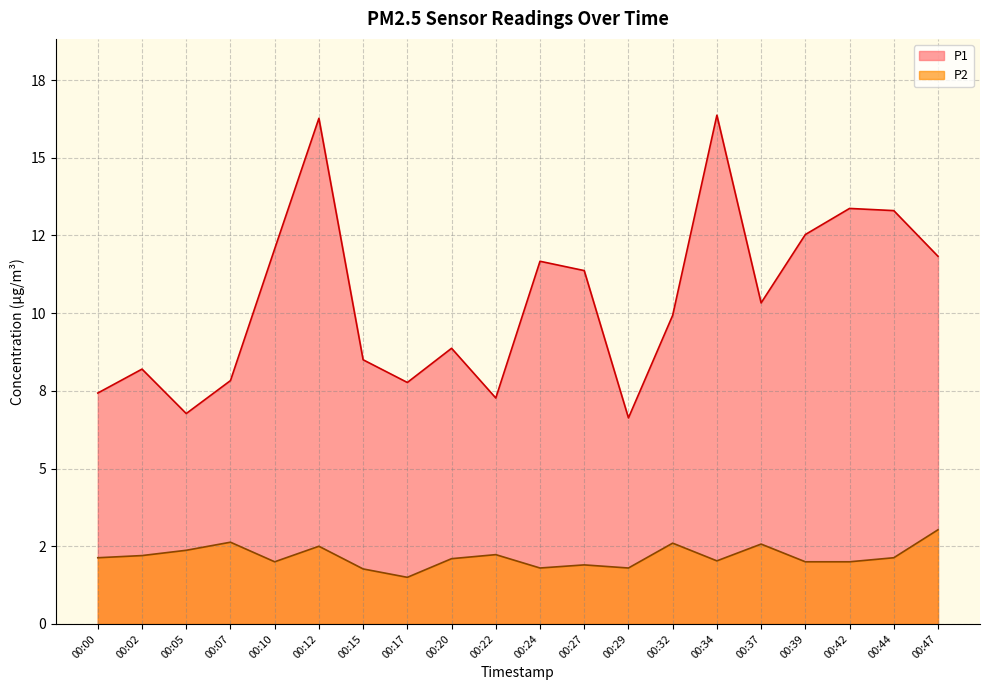

Is it true that P2 equals 1.8 at 00:15?

True